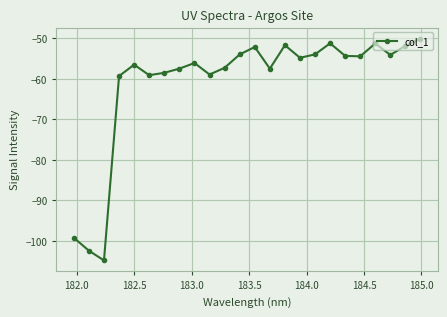

What is the maximum value shown in the chart?

-50.1